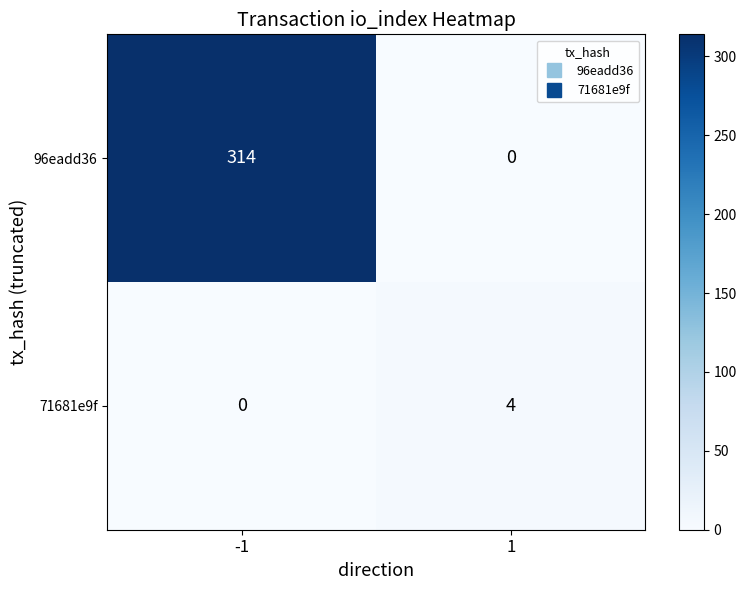

True or false: 96eadd36 has a value of 176 at 1.

False